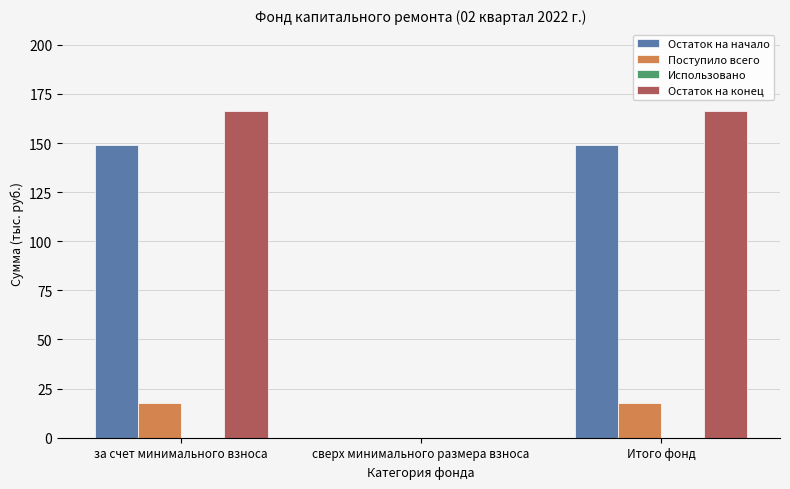

What is the sum of all Остаток на конец values?

332.8